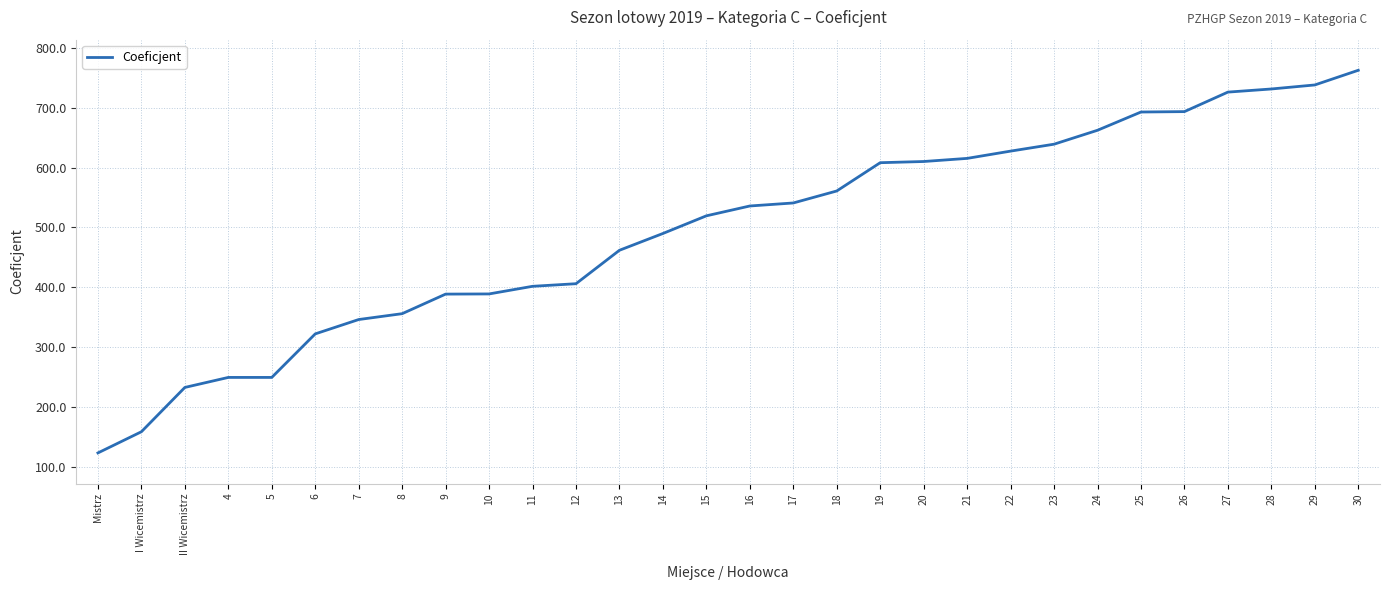

Which label corresponds to the smallest value in the chart?

Mistrz